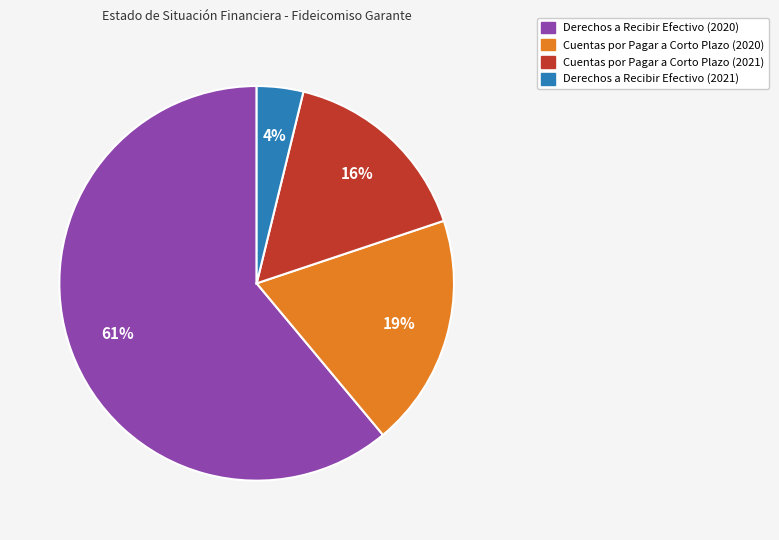

How many segments does this pie chart have?

4